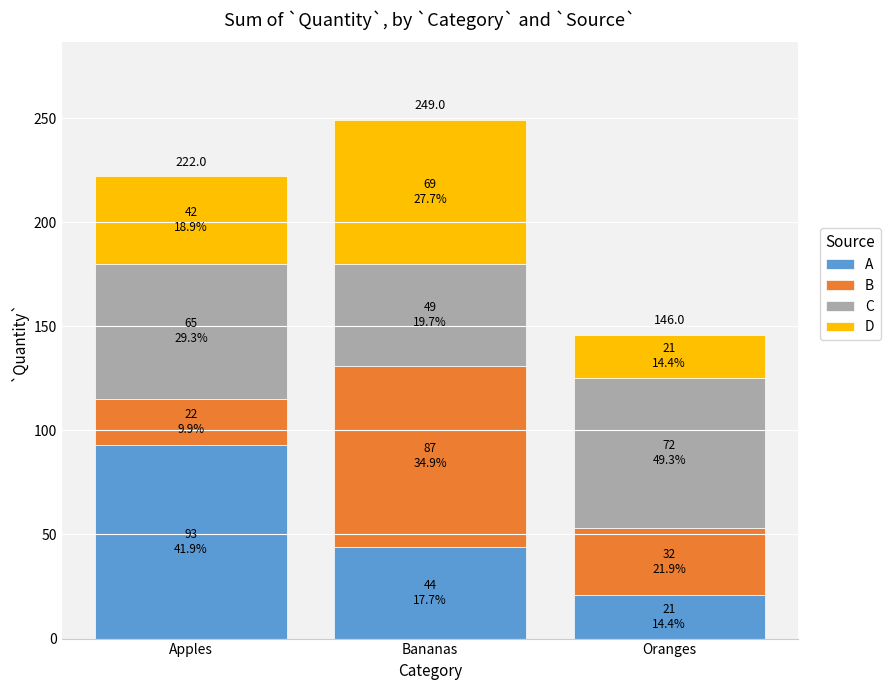

What is the difference between the maximum and second lowest values in the A series?

49